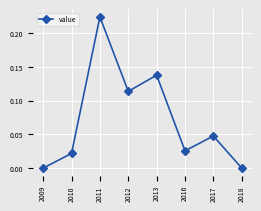

True or false: the data has more than 0 interior local peaks.

True